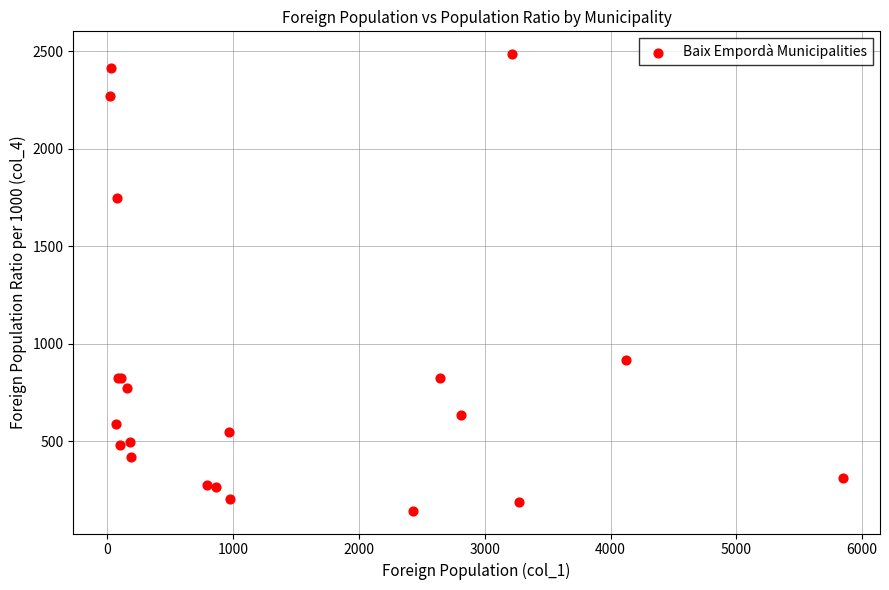

What Y value in the scatter plot is closest to 1315?

916